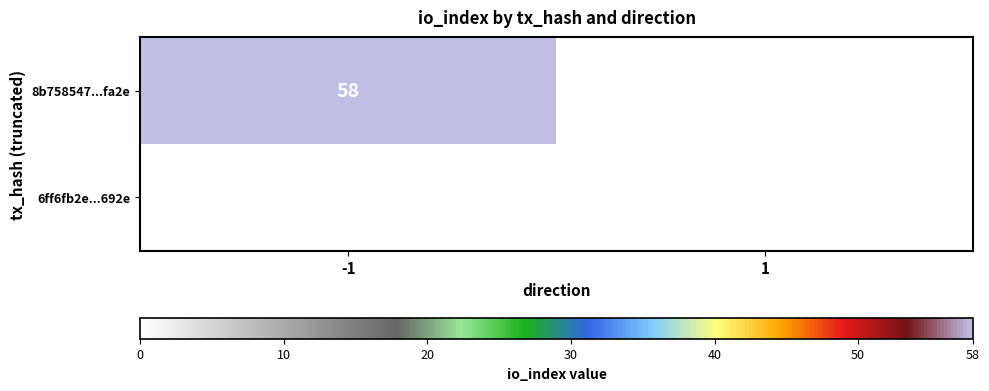

The 8b758547...fa2e series shows 58 at -1. True or false?

True